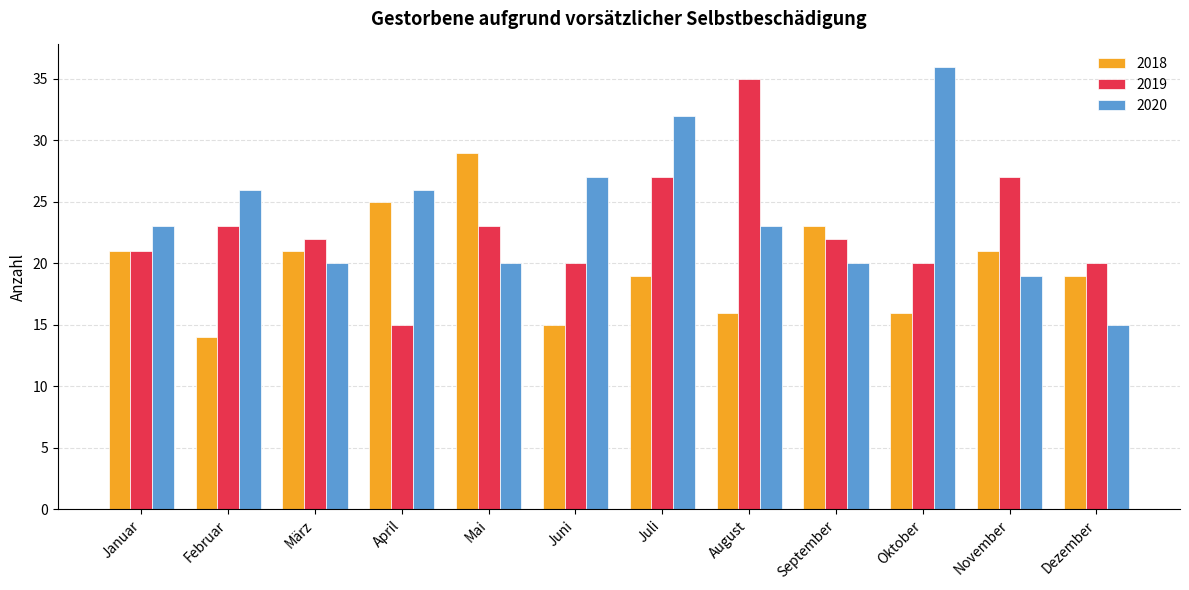

At which category is the sum across all series the highest?

Juli